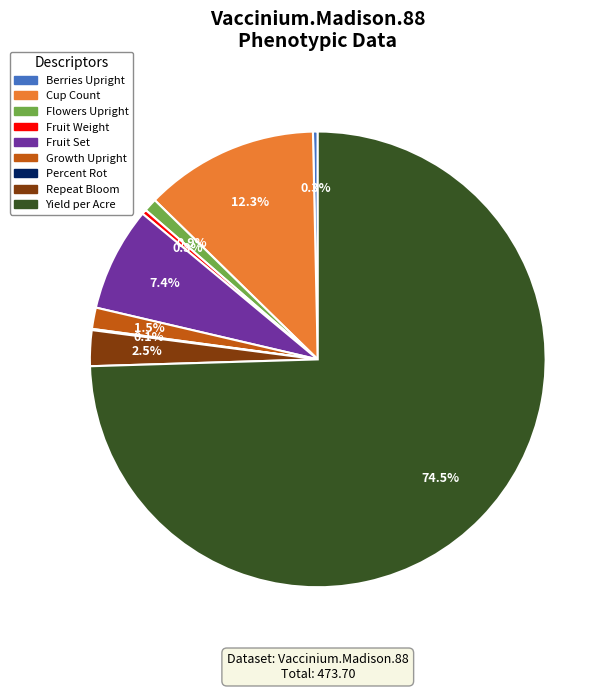

Which slice is the largest?

Yield per Acre